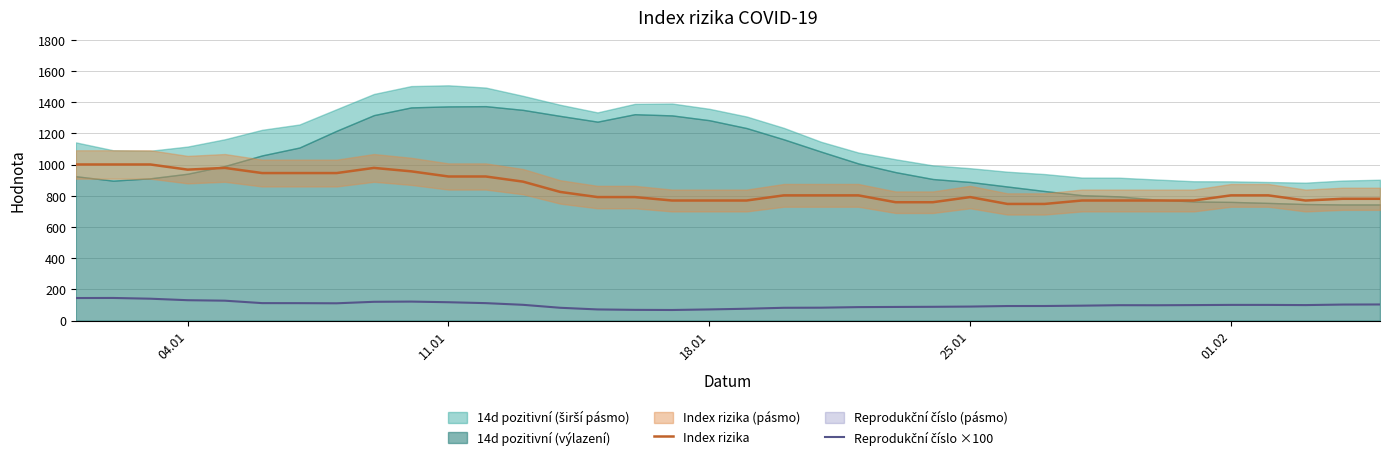

What is the value of the Index rizika point at the 33rd from the left?

803.0